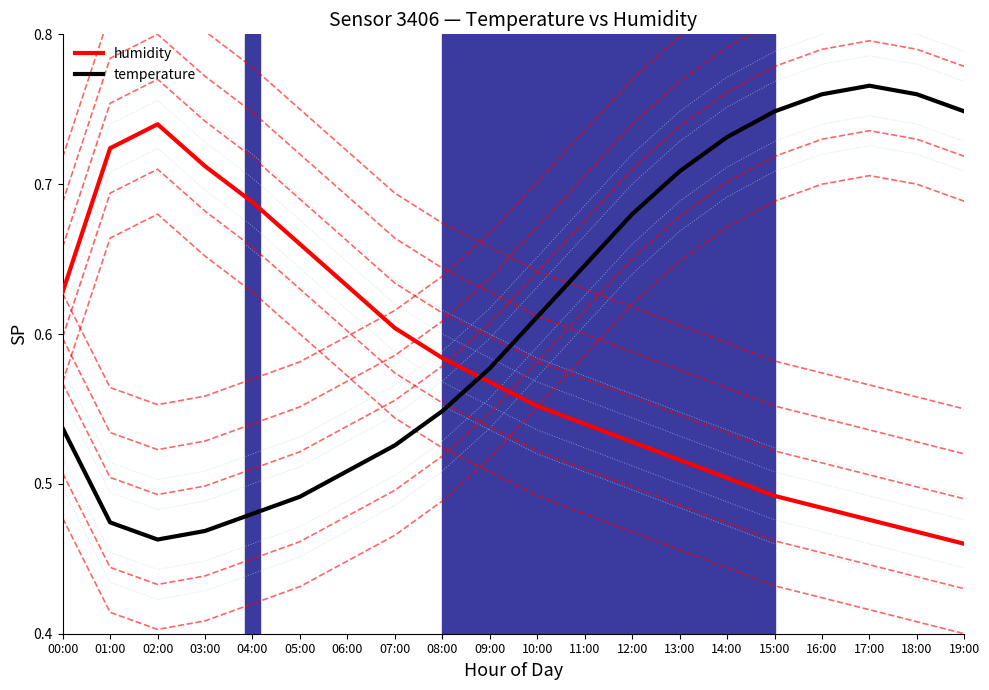

How many lines are shown in the chart?

2